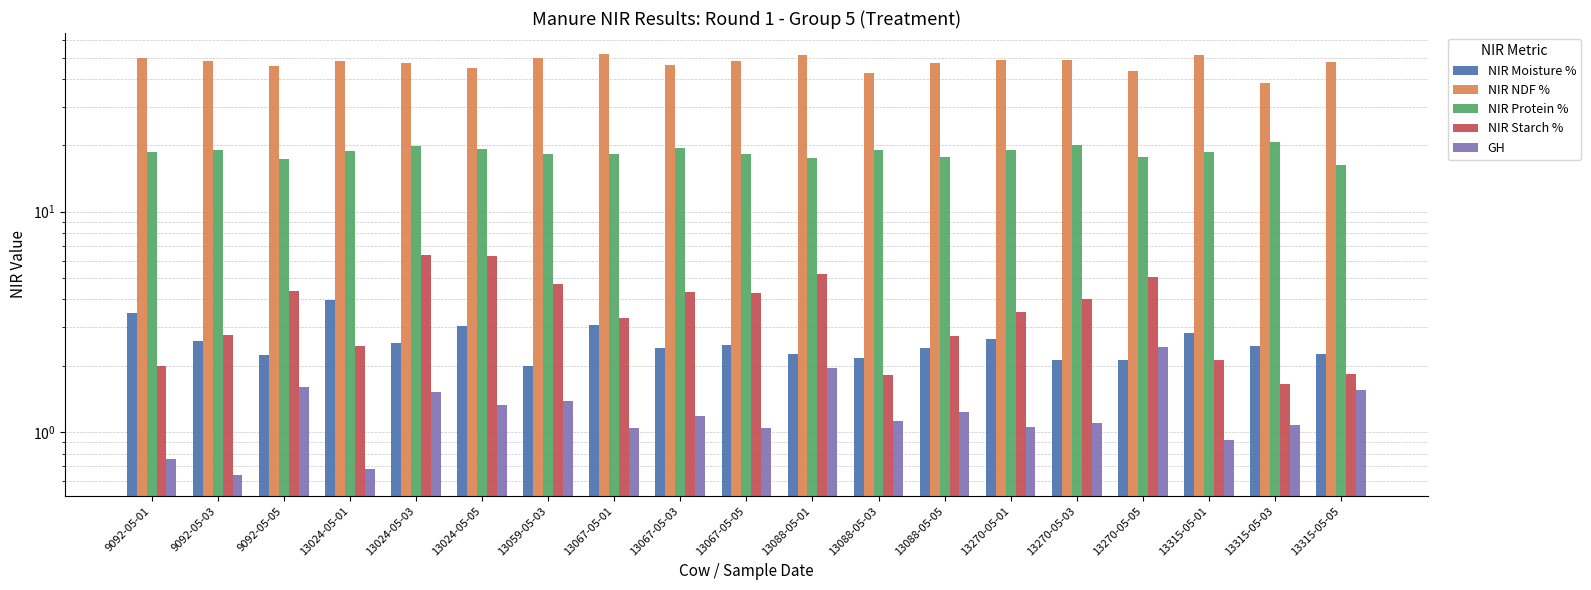

How many bars are there in each group?

5